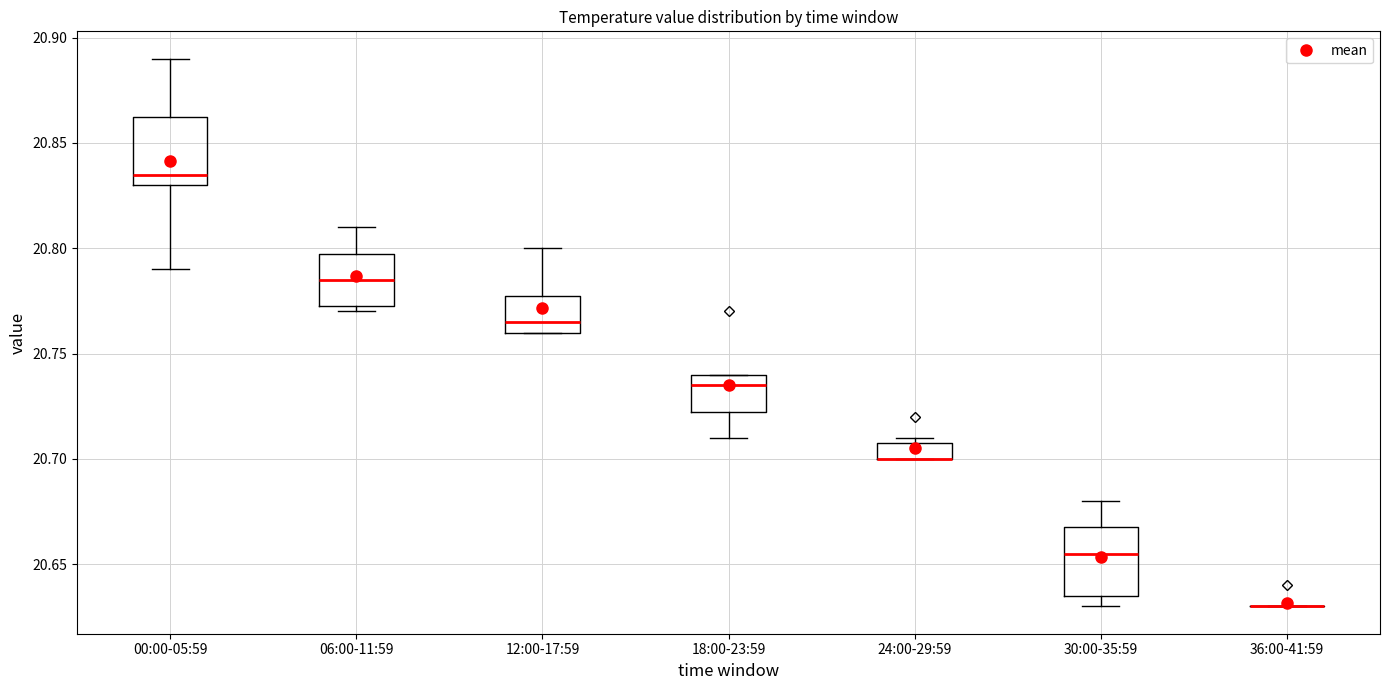

Reading left to right, read every box against the y-axis: the position of its median line, the range the box covers, and the ends of its whiskers. The values are not printed on the chart, so give them approximately, as read against the axis.

00:00-05:59: median 20.835, box 20.830 to 20.865, whiskers 20.790 to 20.890
06:00-11:59: median 20.785, box 20.775 to 20.800, whiskers 20.770 to 20.810
12:00-17:59: median 20.765, box 20.760 to 20.780, whiskers 20.760 to 20.800
18:00-23:59: median 20.735, box 20.725 to 20.740, whiskers 20.710 to 20.740
24:00-29:59: median 20.700 (drawn on the box's lower edge), box 20.700 to 20.710, whiskers 20.700 to 20.710 (just above the box's upper edge)
30:00-35:59: median 20.655, box 20.635 to 20.670, whiskers 20.630 to 20.680
36:00-41:59: box collapsed to a line at 20.630, whiskers 20.630 to 20.630